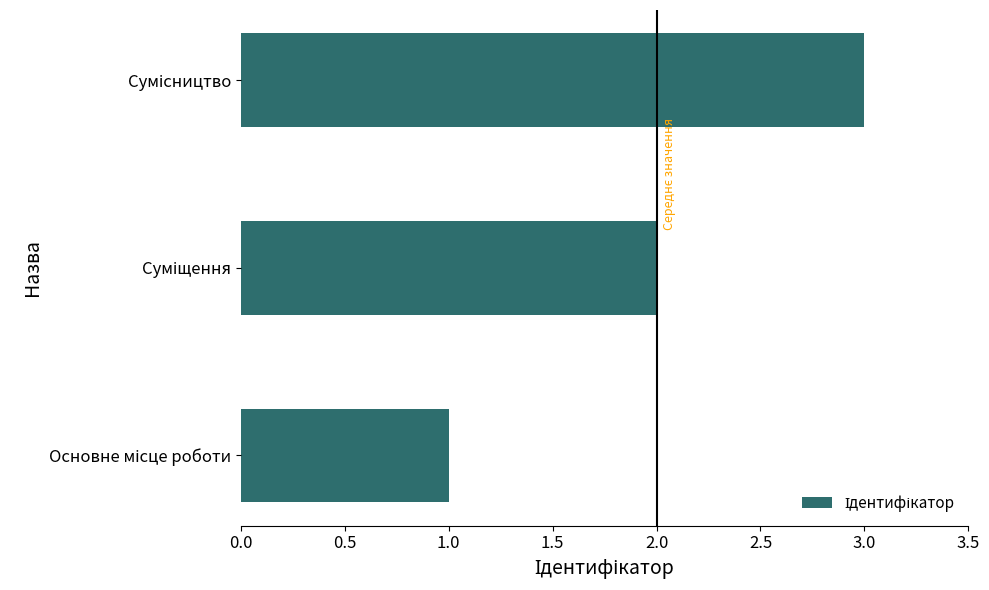

What is the greatest value displayed?

3